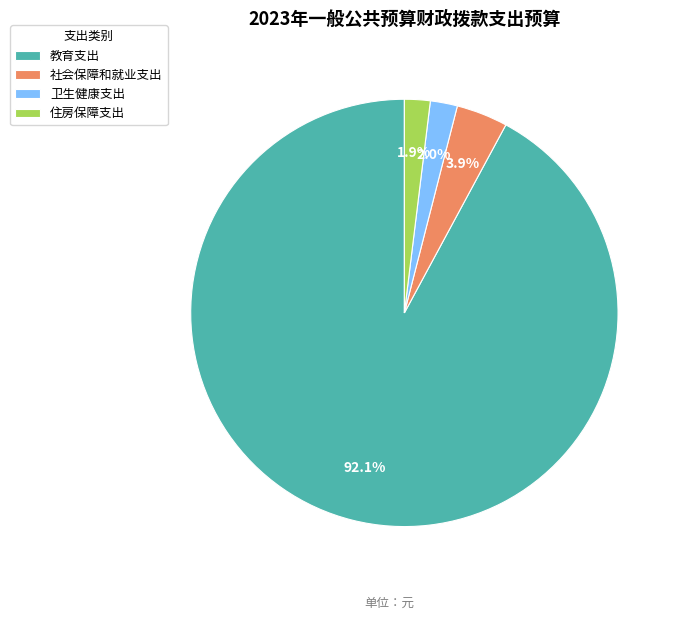

To the nearest percent, what portion does 社会保障和就业支出 represent?

4%